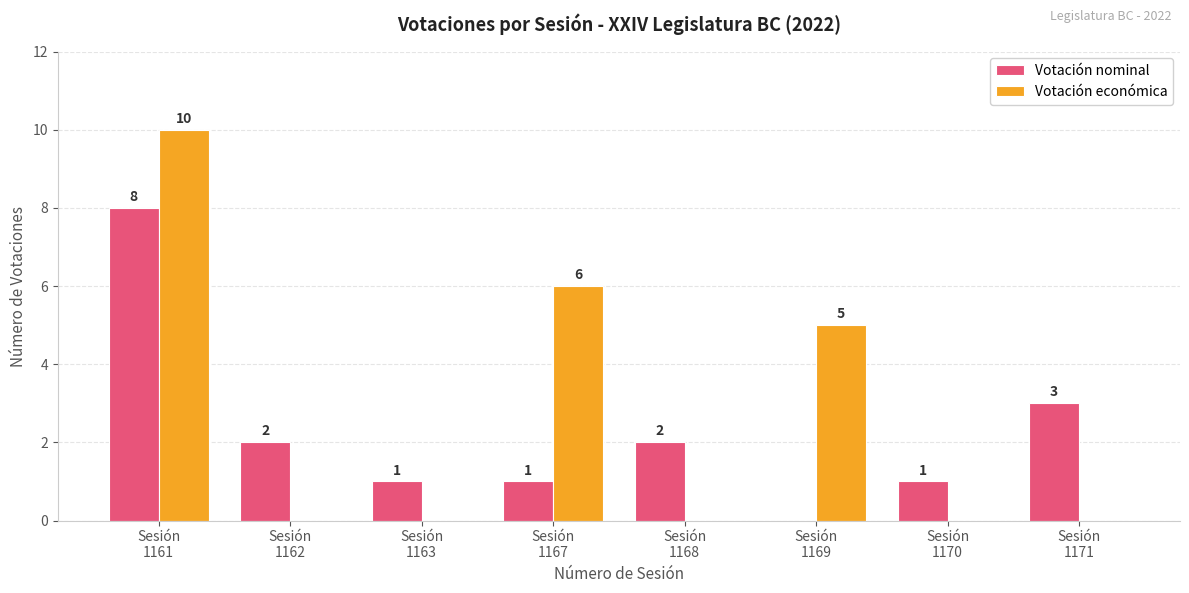

What is the maximum value shown in the chart?

10